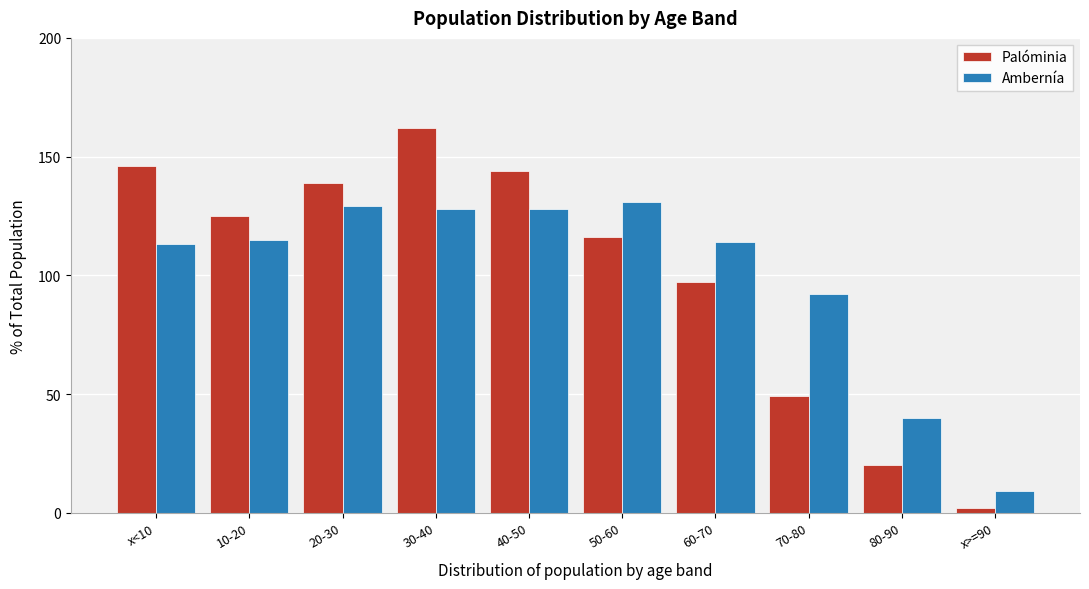

Reading left to right, transcribe all the data shown in this chart.

Palóminia: x<10=146	10-20=125	20-30=139	30-40=162	40-50=144	50-60=116	60-70=97	70-80=49	80-90=20	x>=90=2
Ambernía: x<10=113	10-20=115	20-30=129	30-40=128	40-50=128	50-60=131	60-70=114	70-80=92	80-90=40	x>=90=9